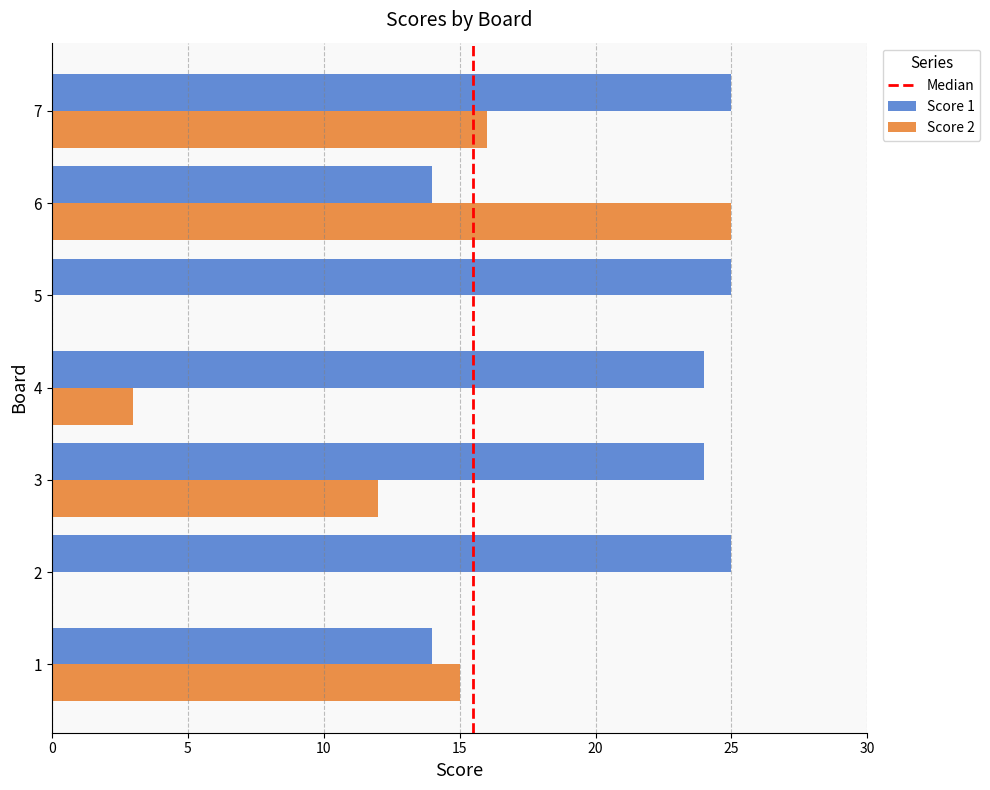

Which series changed the most between 2 and 7?

Score 2